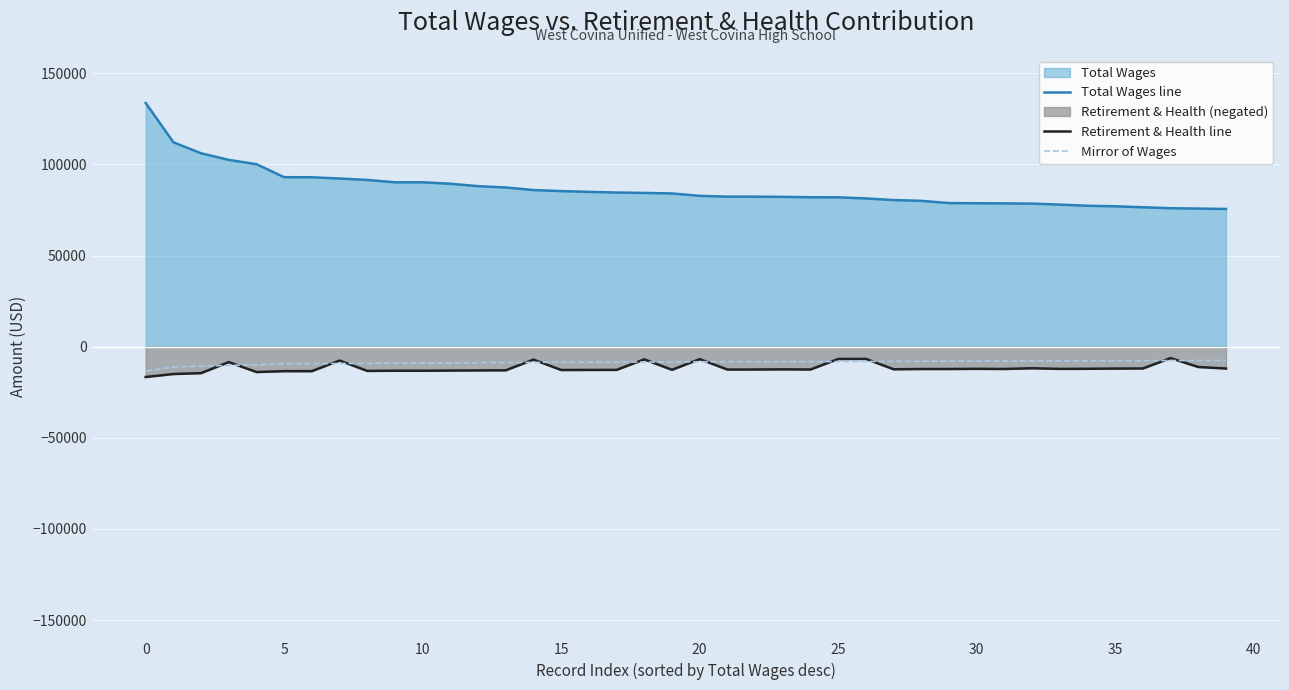

Count the number of data series in this chart.

3